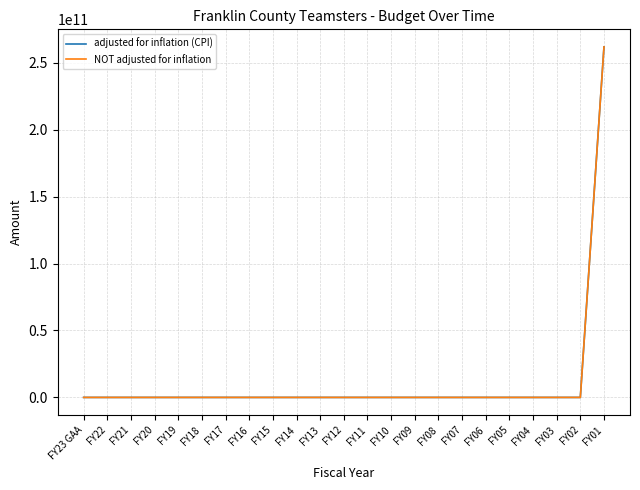

Which series has the largest total across all categories?

adjusted for inflation (CPI)